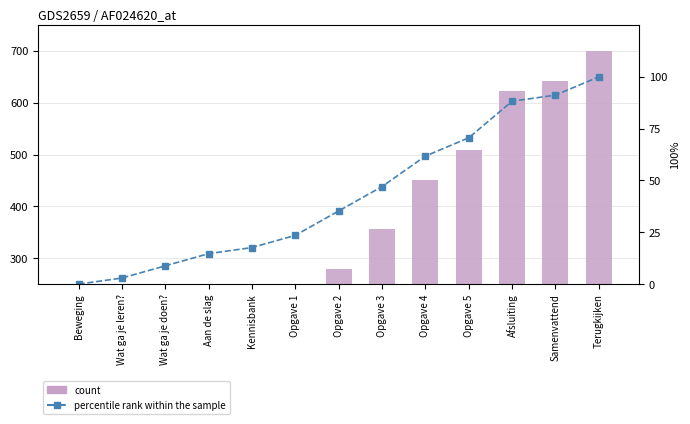

At which category is the sum across all series the highest?

Terugkijken